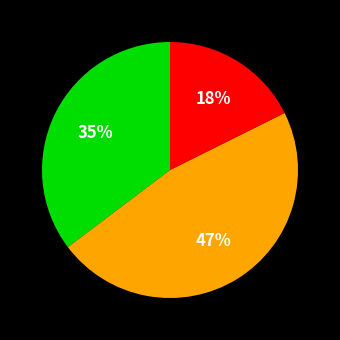

Is there a majority slice in this chart?

No